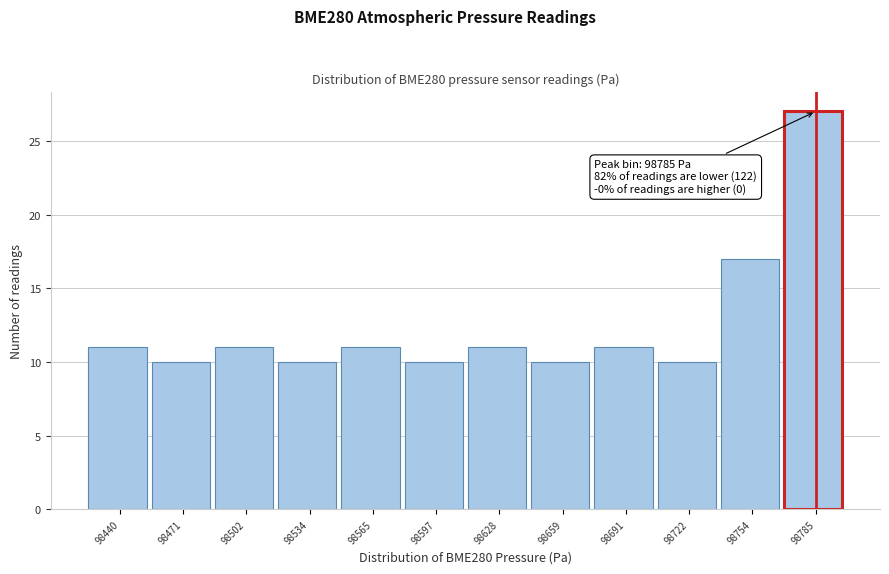

Over which range of the x-axis is the bar tallest?

98770 to 98800